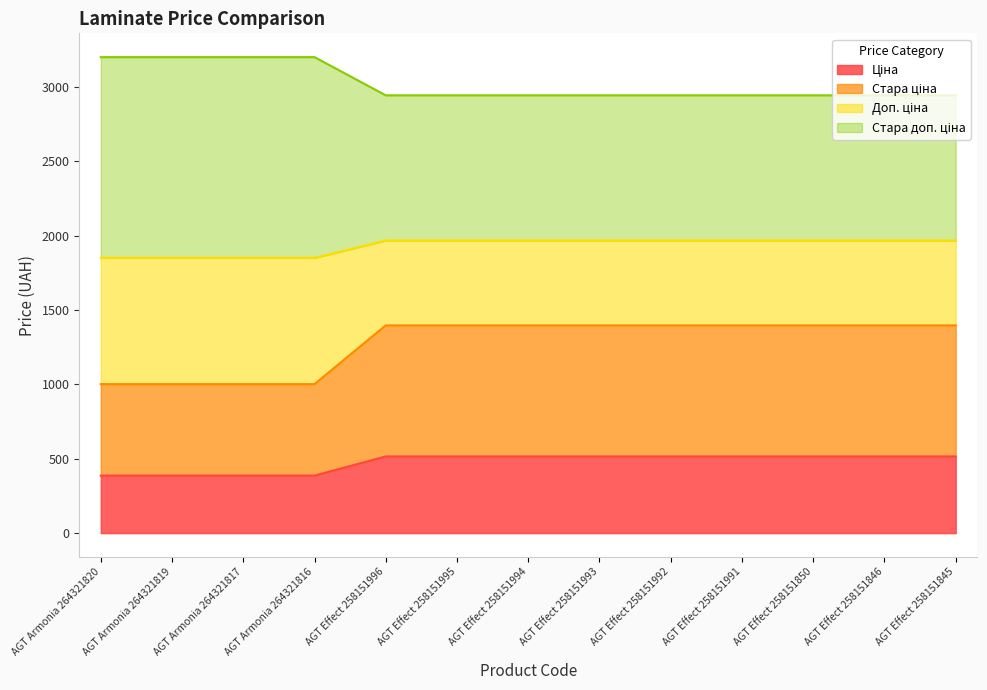

What is the total value across all series at AGT Effect 258151846?

2944.0